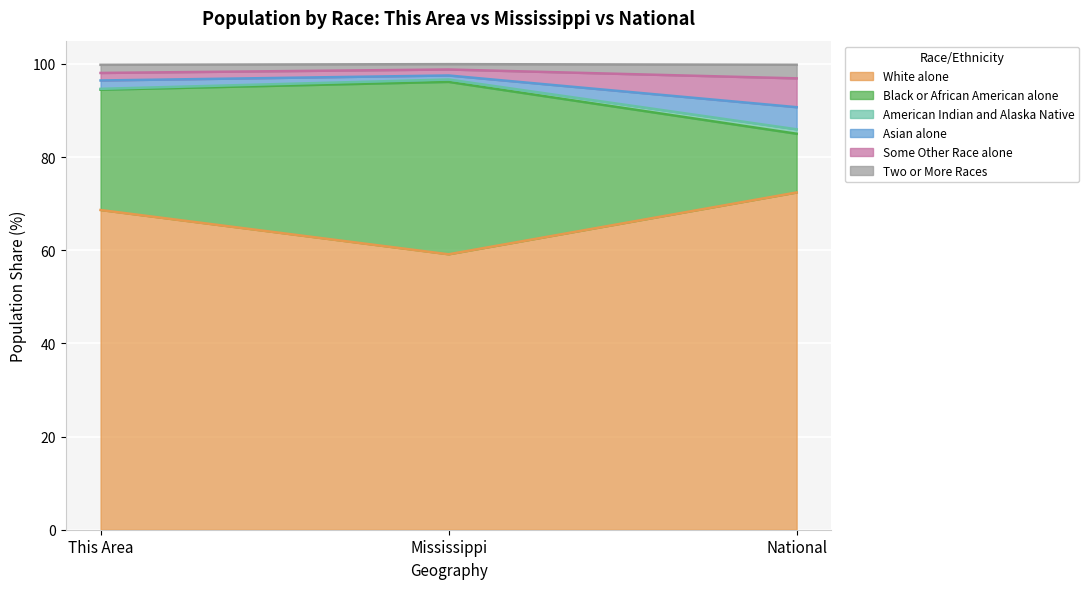

The value of White alone at This Area is 14.8. True or false?

False